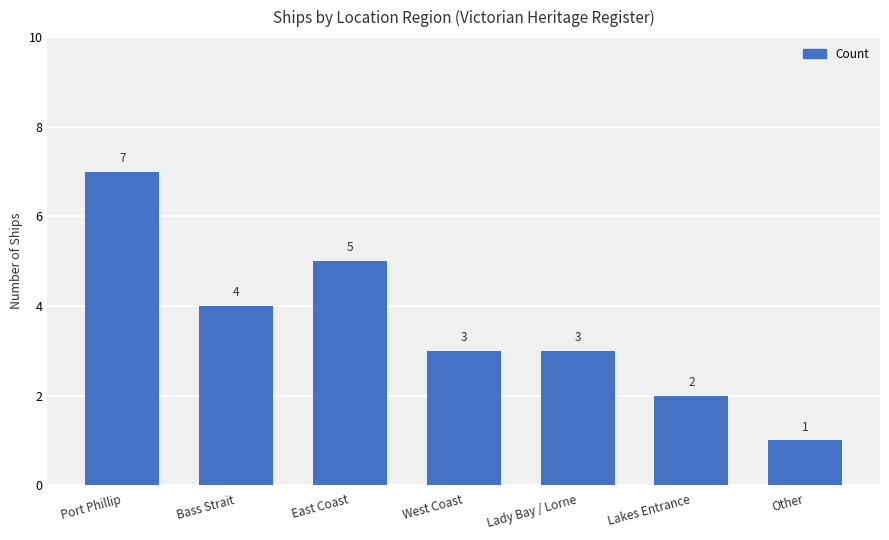

How many bars are there in total?

7